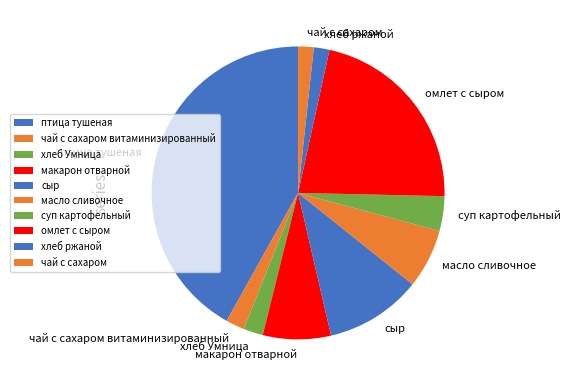

True or false: чай с сахаром accounts for 2% of the total.

True